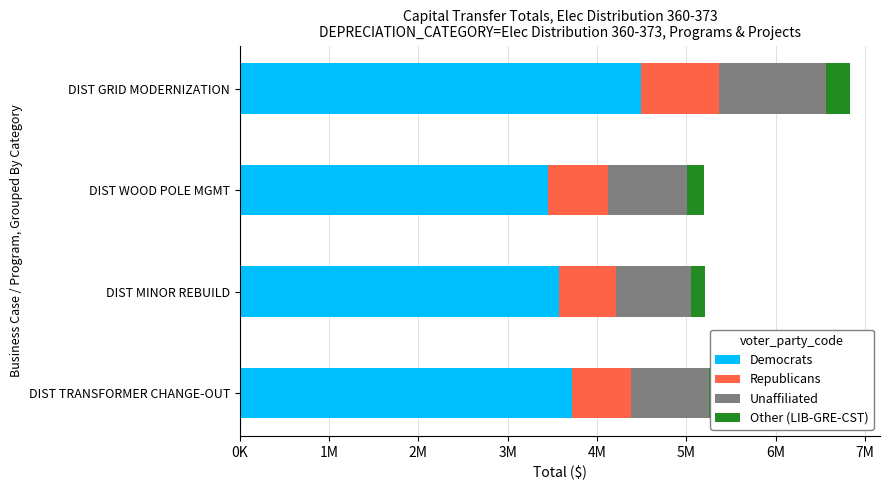

How many values in the Republicans series exceed 672226?

1